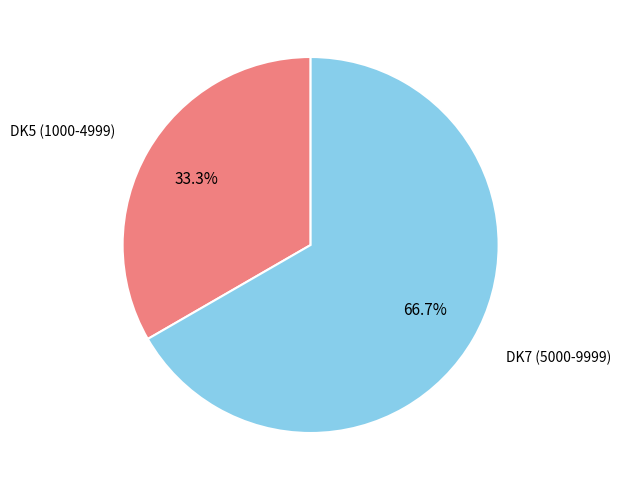

Count the number of slices in the pie.

2